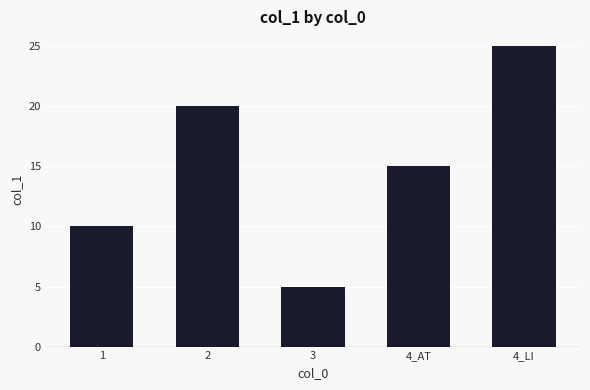

Does the chart contain any negative values?

No